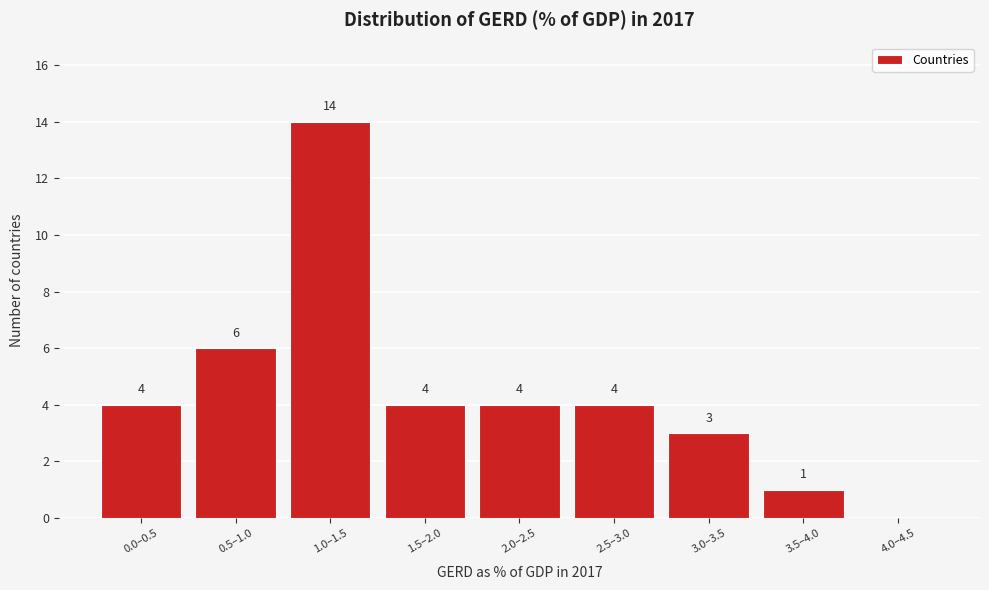

Reading left to right, extract all data points from this chart.

0.0–0.5=4	0.5–1.0=6	1.0–1.5=14	1.5–2.0=4	2.0–2.5=4	2.5–3.0=4	3.0–3.5=3	3.5–4.0=1	4.0–4.5=0